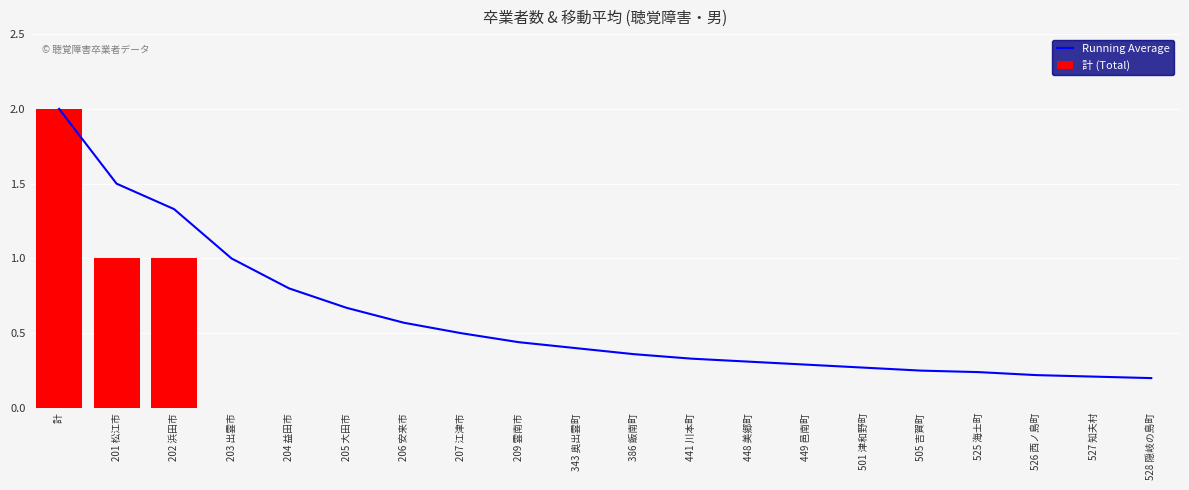

Which category has the highest value in the Running Average series?

計